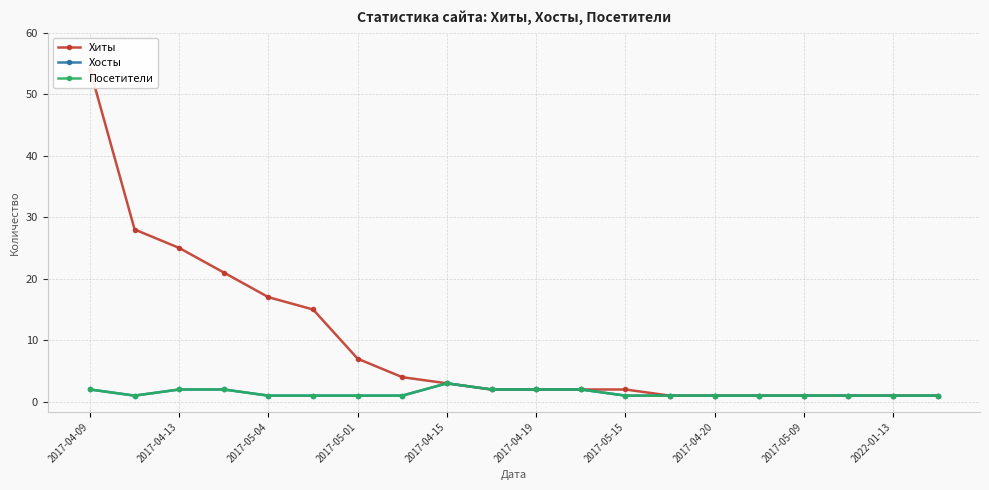

Which series has the largest range (max minus min)?

Хиты